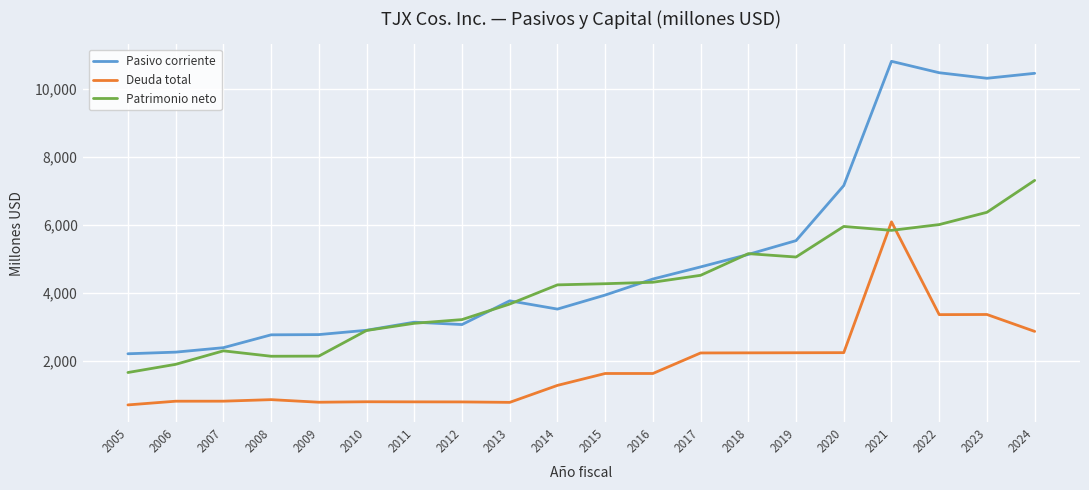

After their last crossing, which series has the higher values: Patrimonio neto or Deuda total?

Patrimonio neto